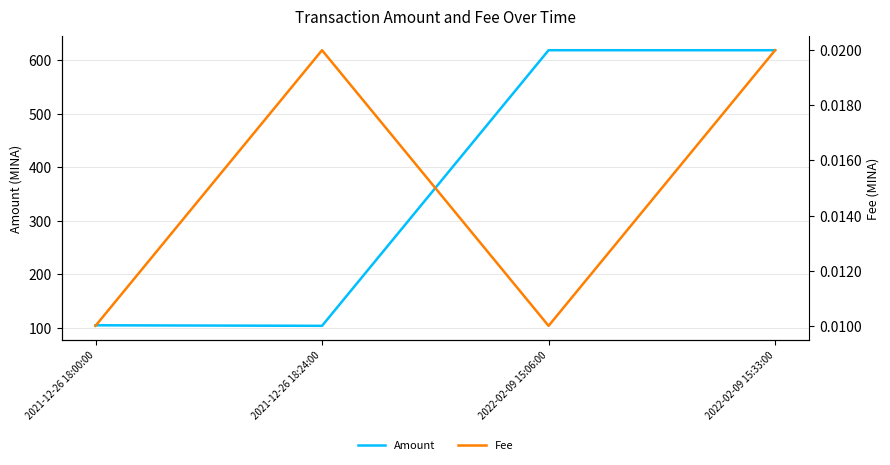

What are all the series names shown in the legend?

Amount, Fee